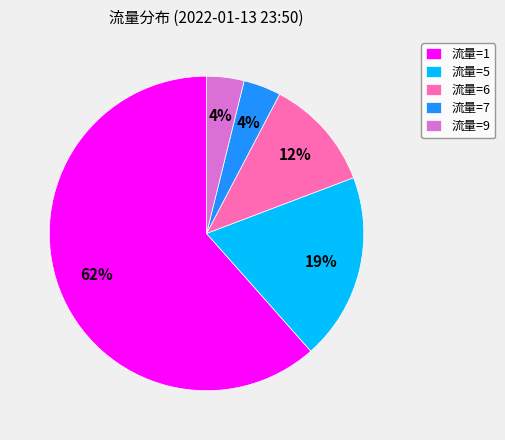

Is there a majority slice in this chart?

Yes